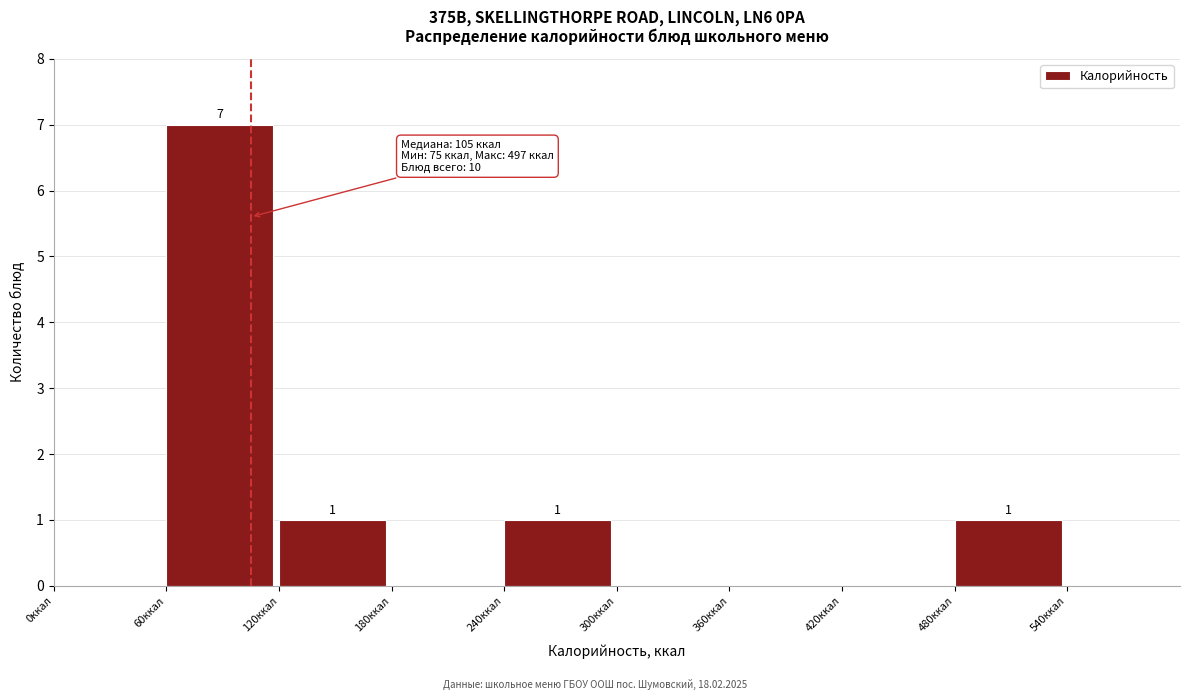

Over which range of the x-axis is the bar tallest?

60 to 120